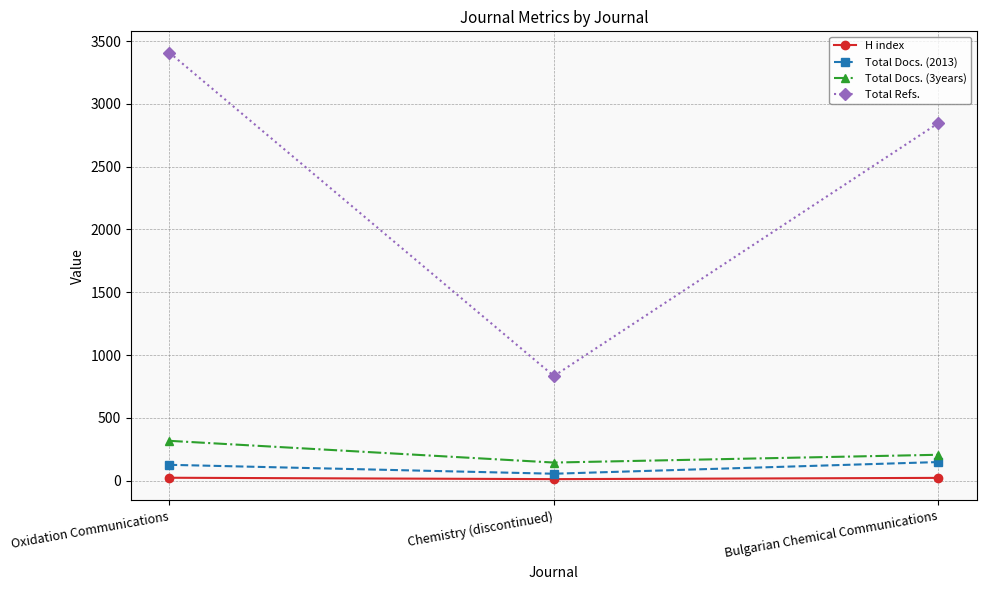

Is the value of Total Docs. (3years) at Chemistry (discontinued) greater than the value of Total Refs. at Oxidation Communications?

No